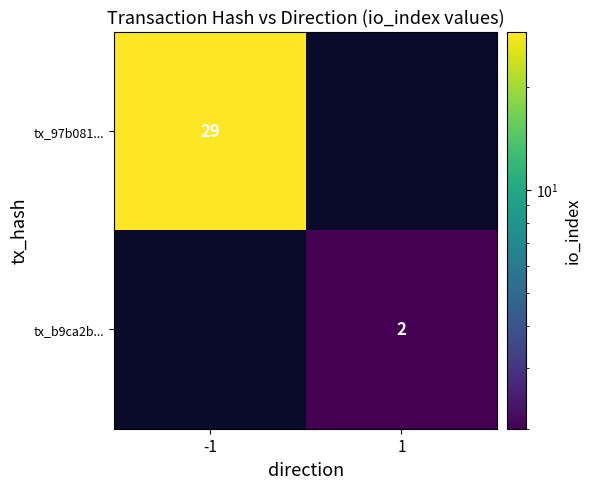

Which category has the lowest value across all series?

1